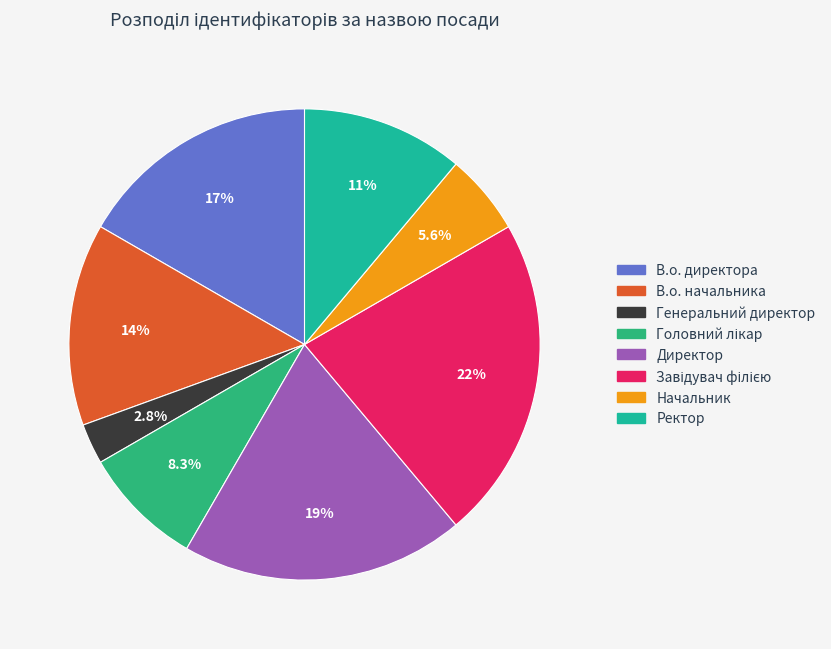

How many slices are in this pie chart?

8